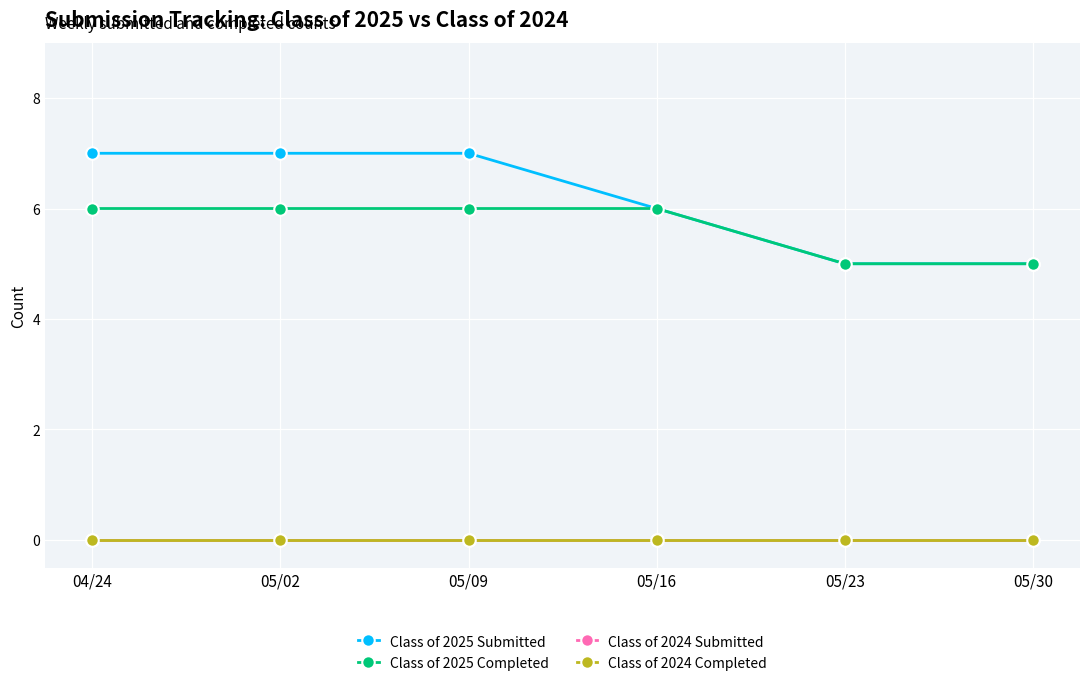

Does the chart have visible grid lines?

Yes